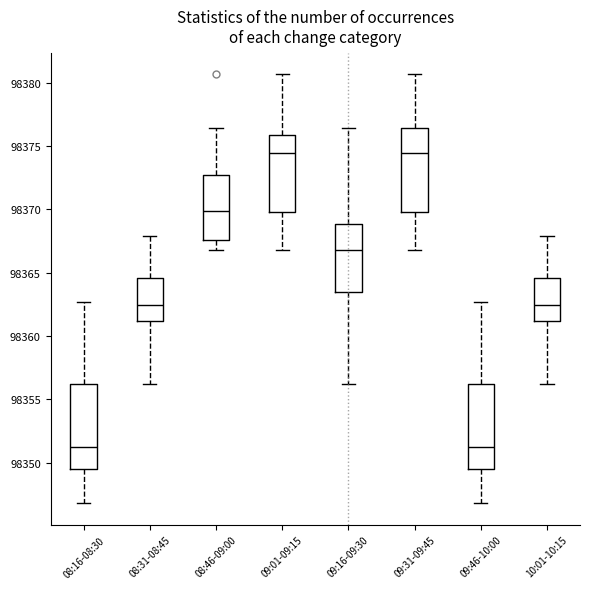

Where is the lower edge of the box for 09:01-09:15 on the y-axis? The values are not printed on the chart, so give them approximately, as read against the axis.

98370.0